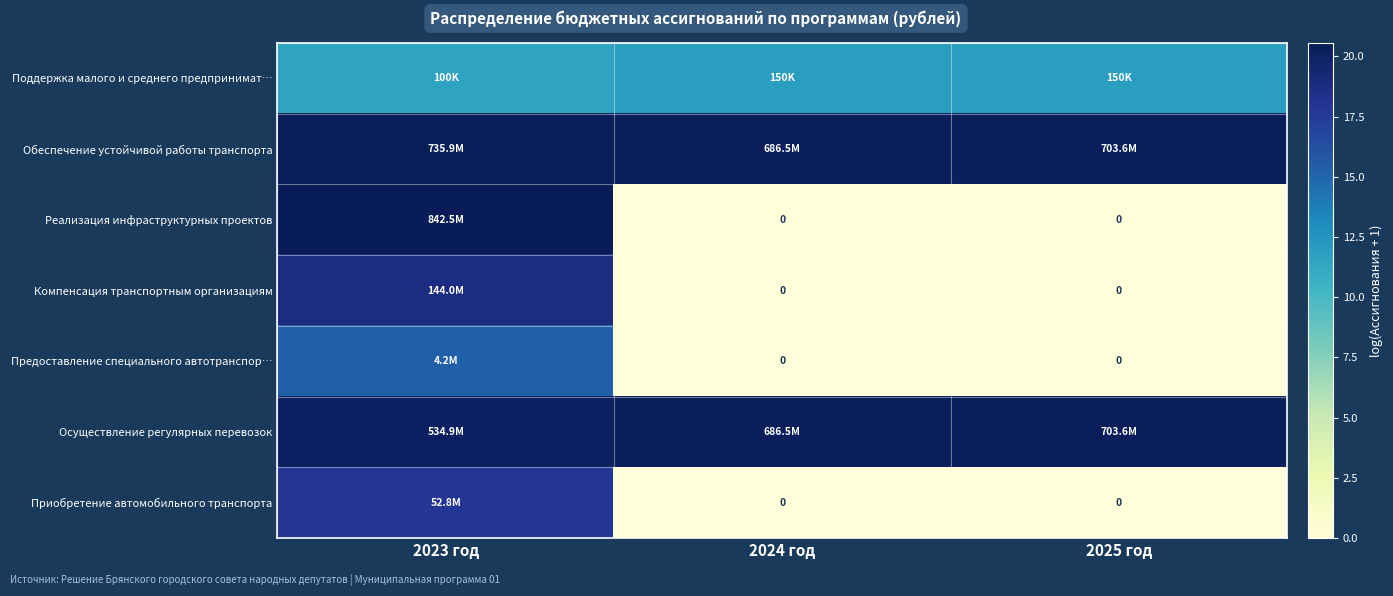

What is the sum of all Осуществление регулярных перевозок values?

60.8